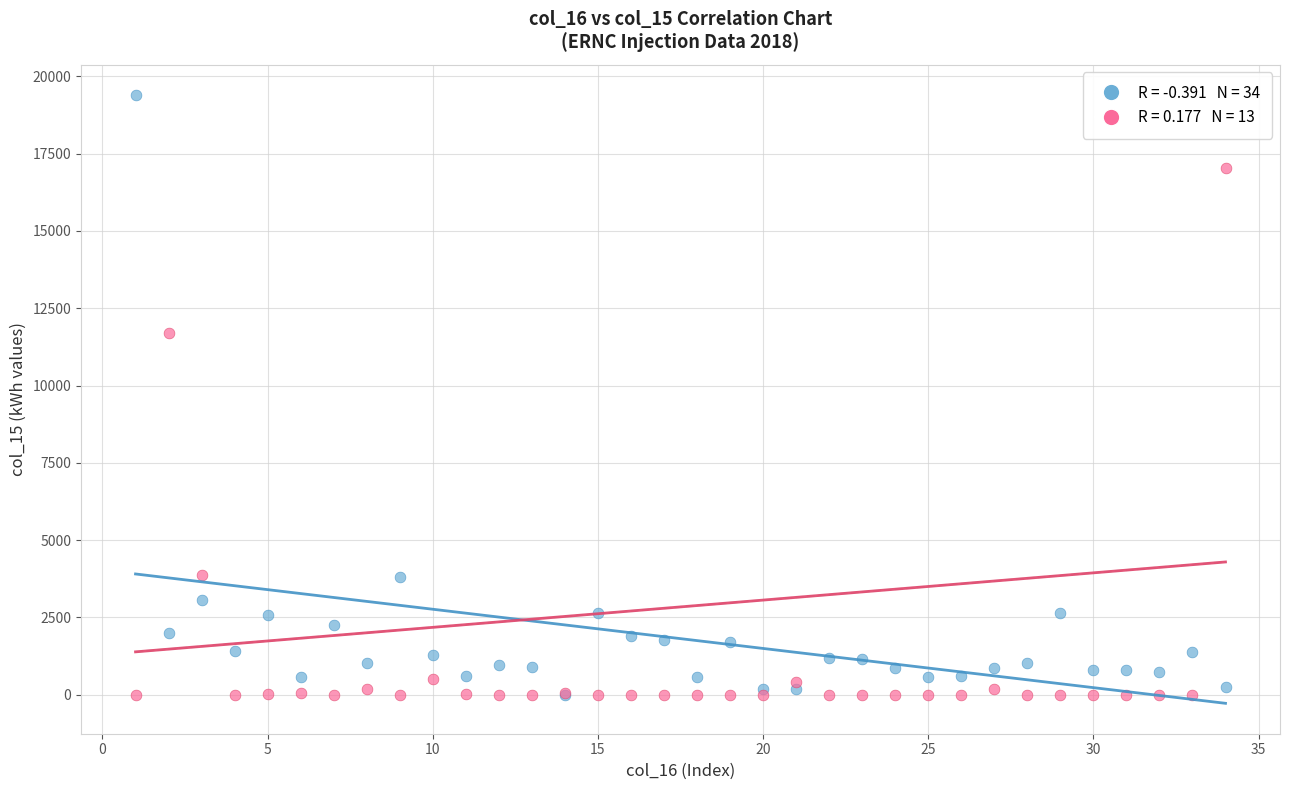

Across all series, what Y value is closest to 9695?

11691.0